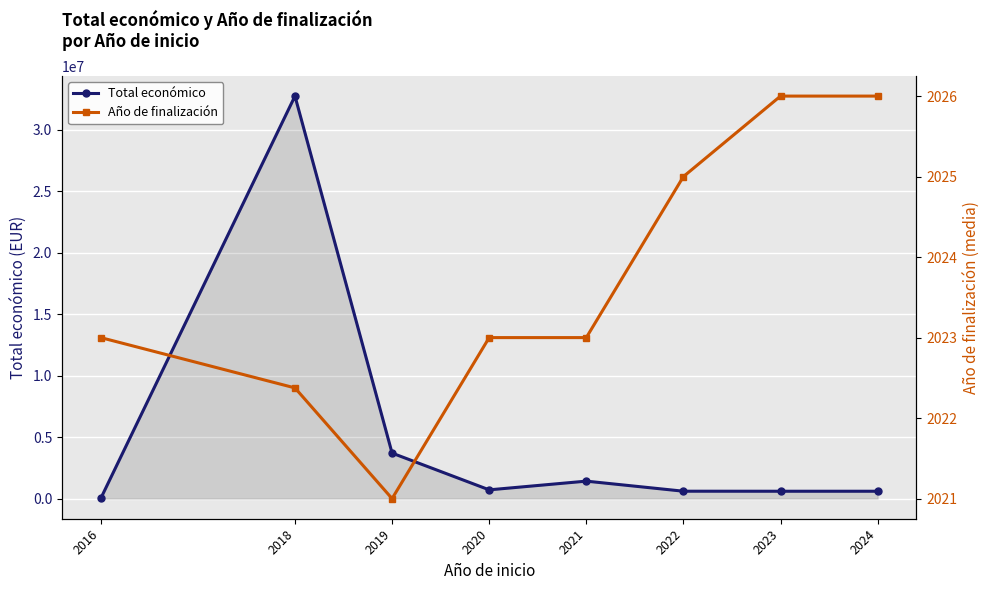

Reading left to right, extract all data points from this chart.

Total económico: 12000.0	32745933.0	3702022.0	712267.0	1420973.0	602260.0	598909.0	599262.0
Año de finalización: 2023.0	2022.4	2021.0	2023.0	2023.0	2025.0	2026.0	2026.0